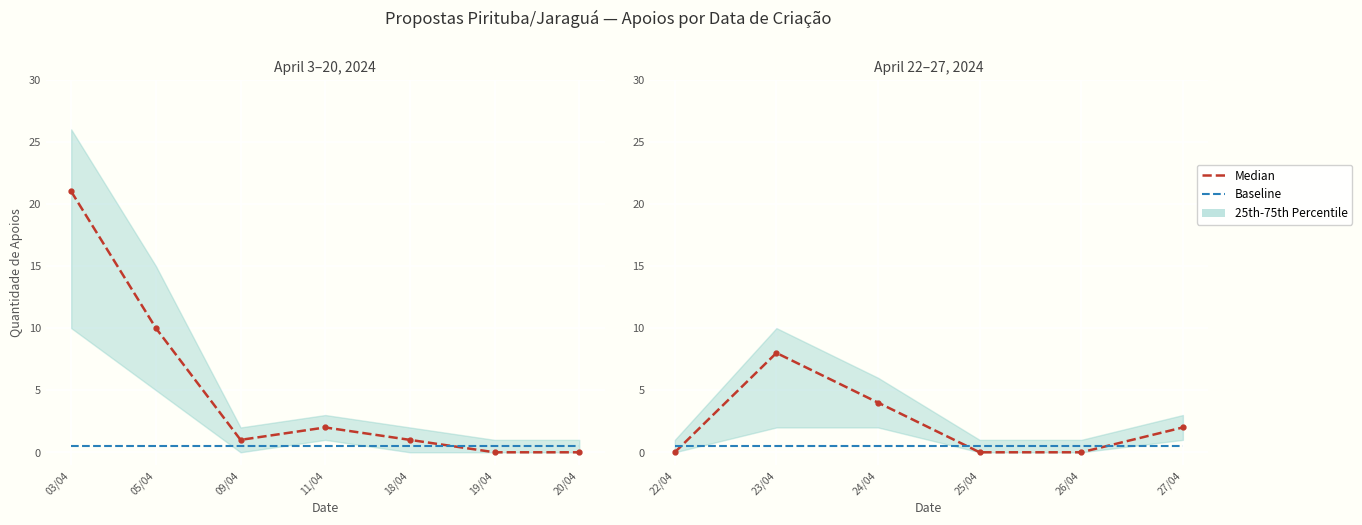

After their last crossing, which series has the higher values: Baseline or Median Apoios?

Median Apoios